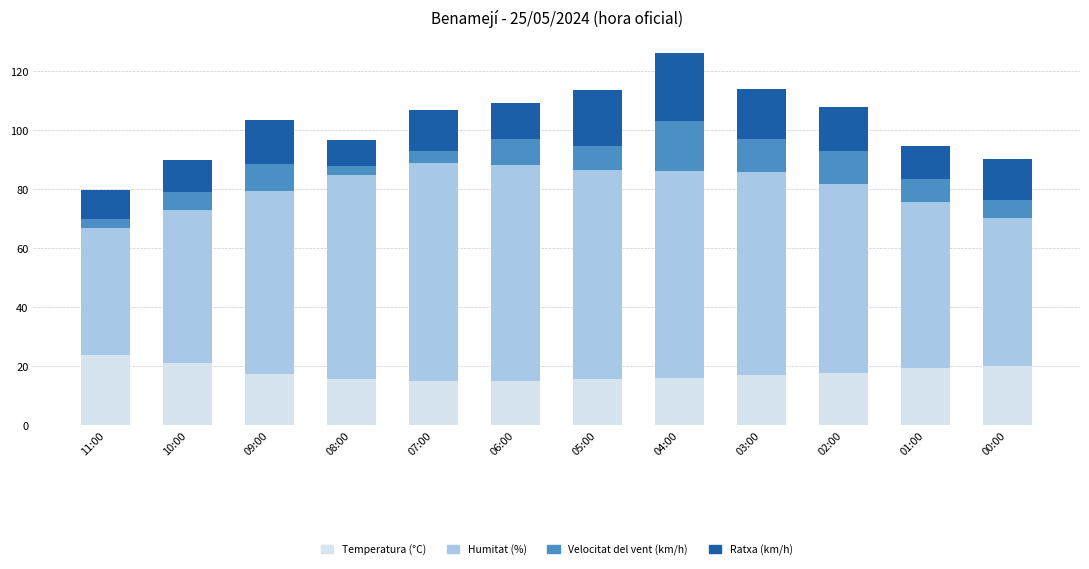

Does the chart contain stacked bars?

Yes